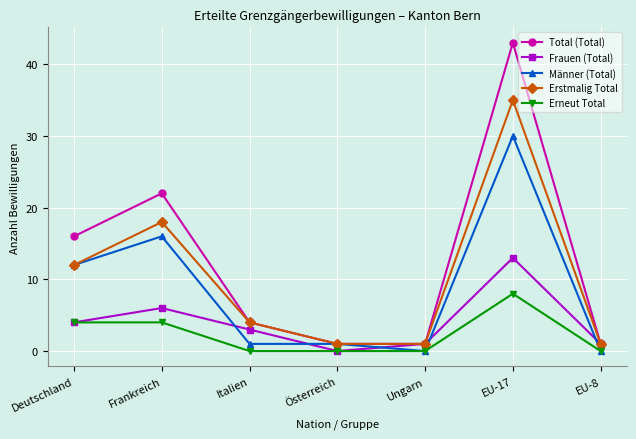

What is the sum of all Erneut Total values?

16